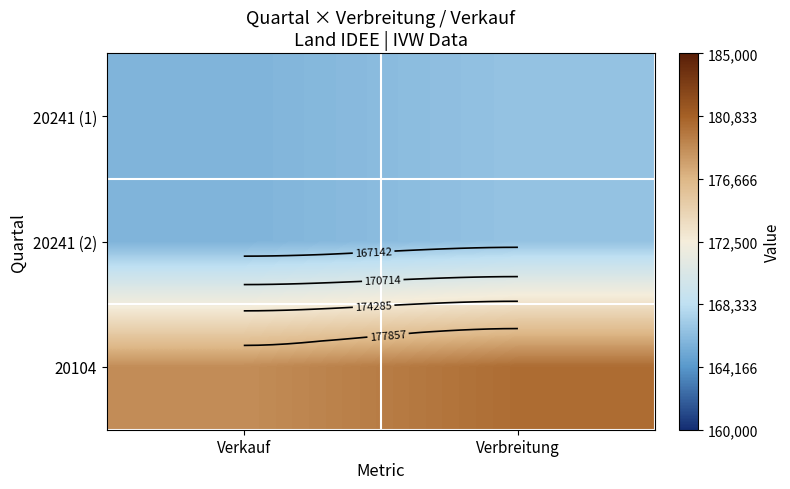

How many series are shown in this chart?

3